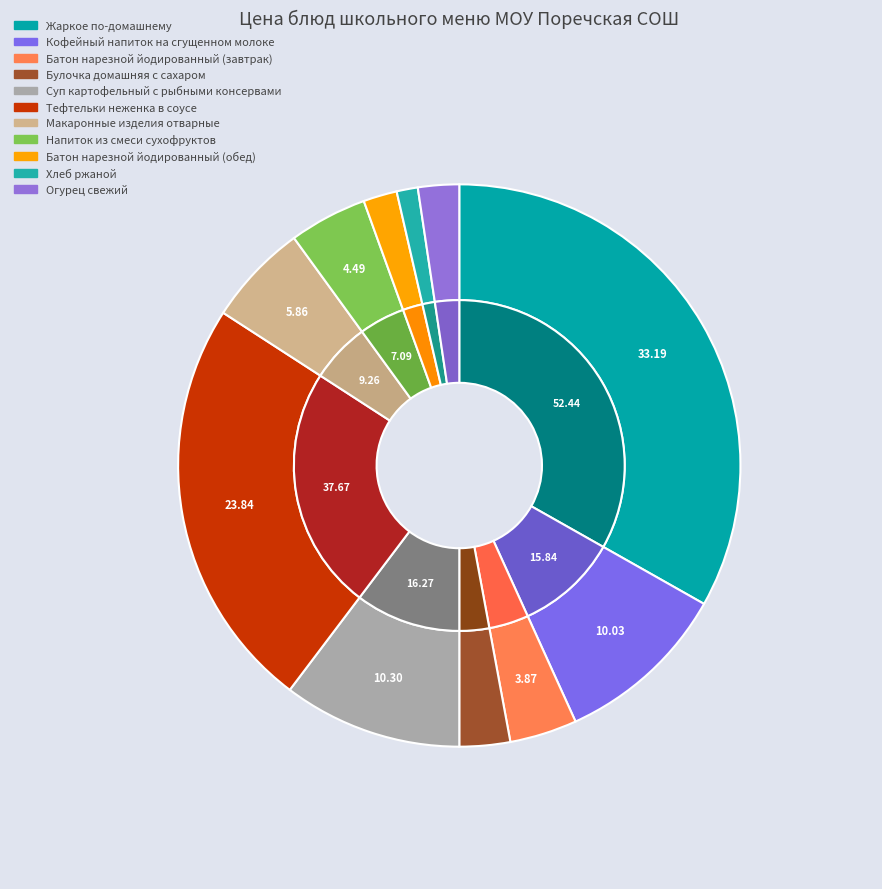

What percentage is the Батон нарезной йодированный (обед) slice, to the nearest percent?

2%